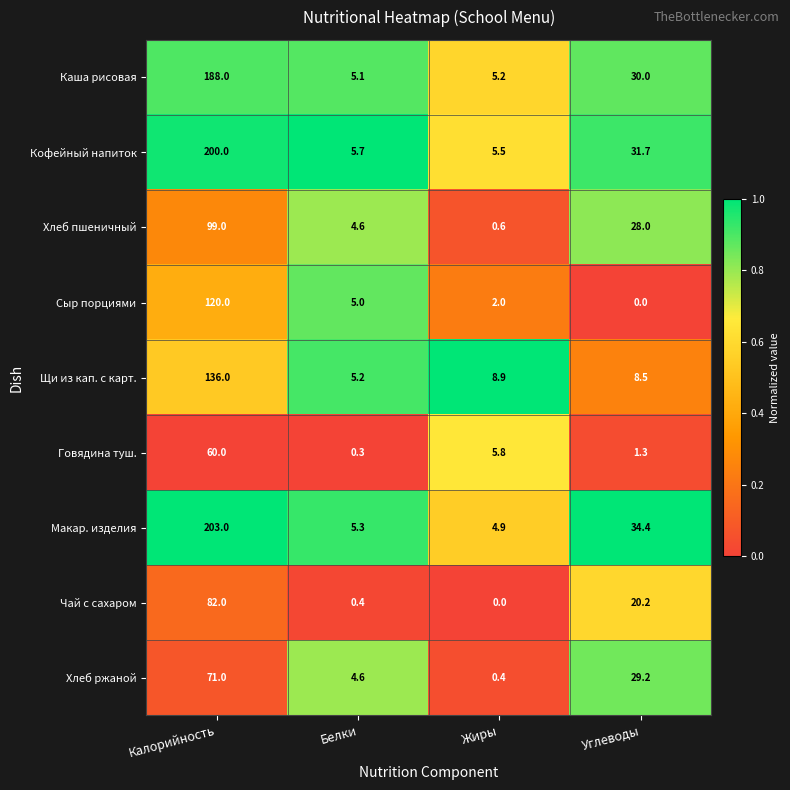

Which series has the widest spread of values?

Макар. изделия